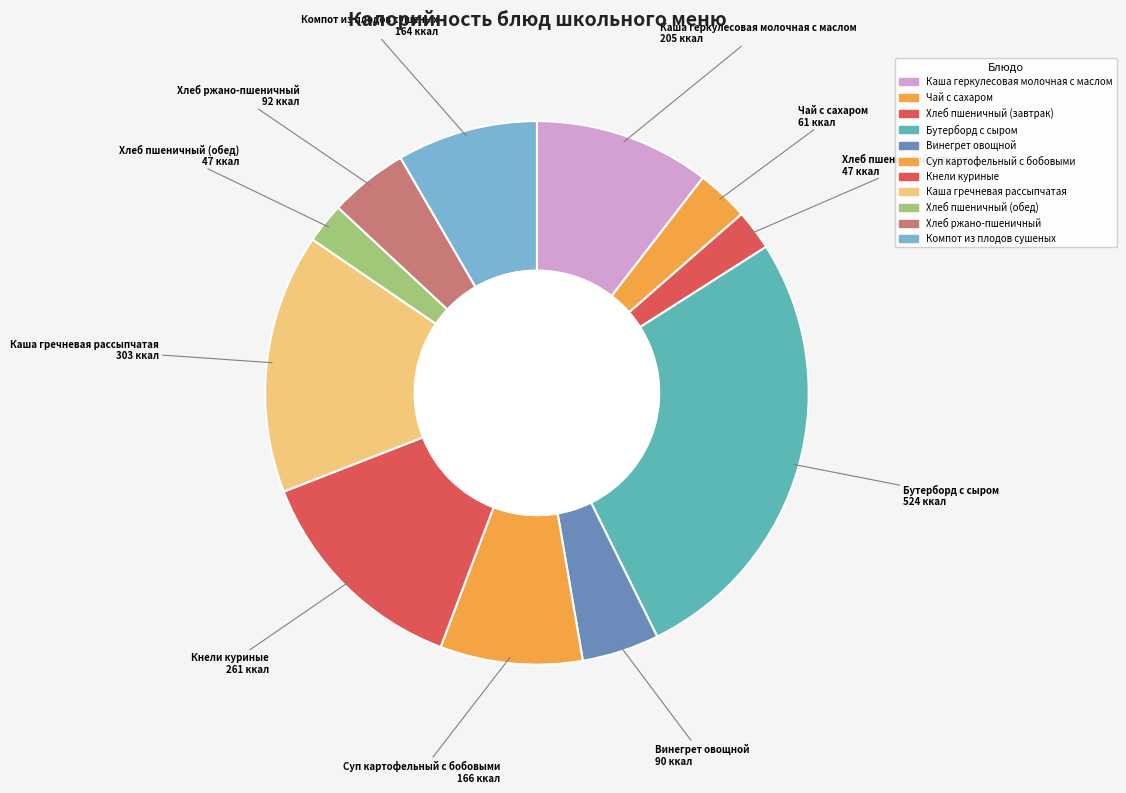

Is it true that Хлеб ржано-пшеничный is 5% of the pie?

True